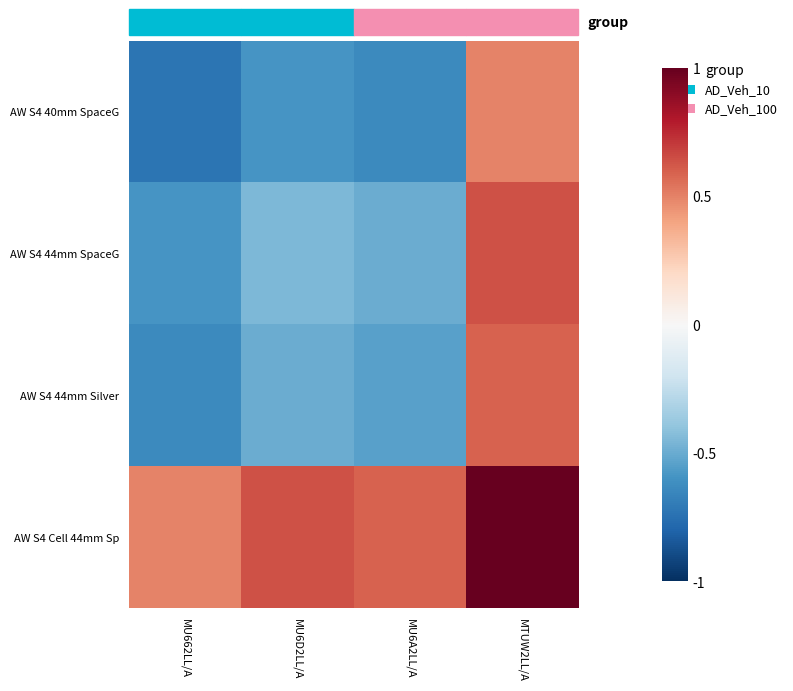

What is the spread (max minus min) of values at MU6D2LL/A?

1.2